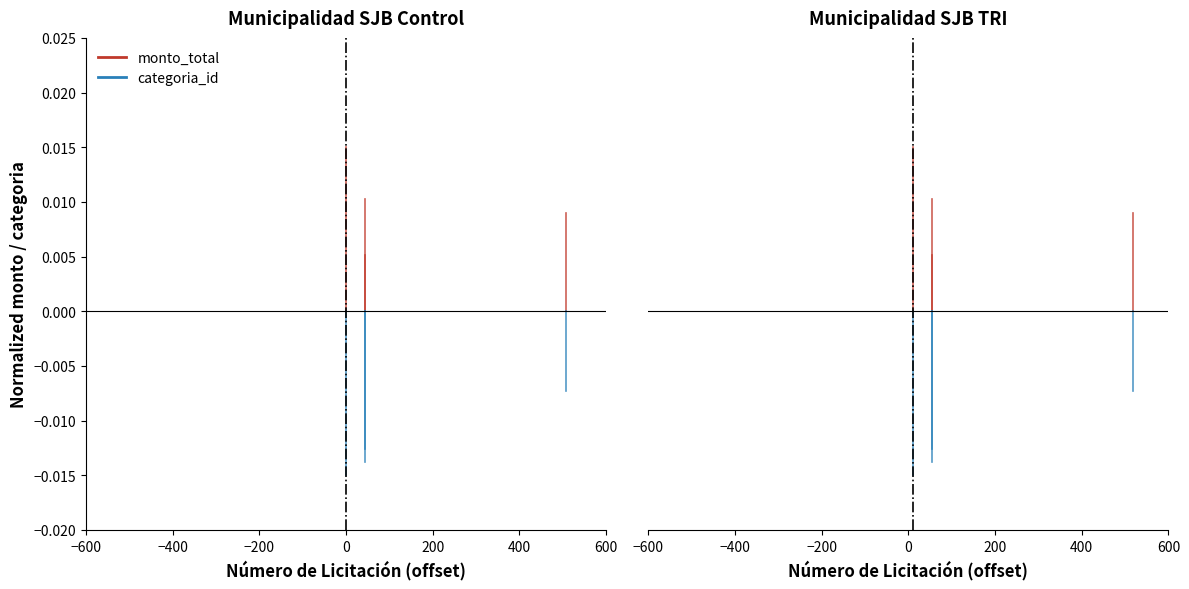

Is it true that monto_total equals -0.0 at −600?

False